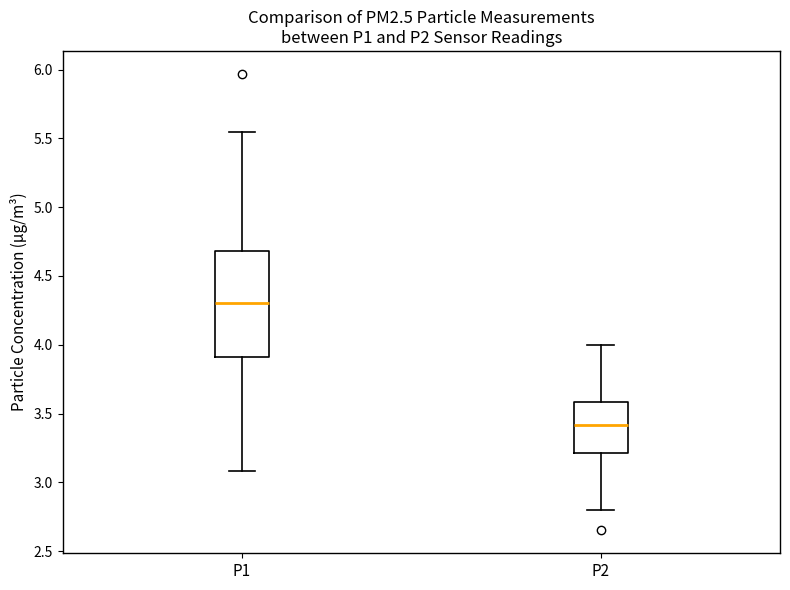

Reading left to right, read every box against the y-axis: the position of its median line, the range the box covers, and the ends of its whiskers. The values are not printed on the chart, so give them approximately, as read against the axis.

P1: median 4.30, box 3.90 to 4.70, whiskers 3.10 to 5.55
P2: median 3.40, box 3.20 to 3.60, whiskers 2.80 to 4.00